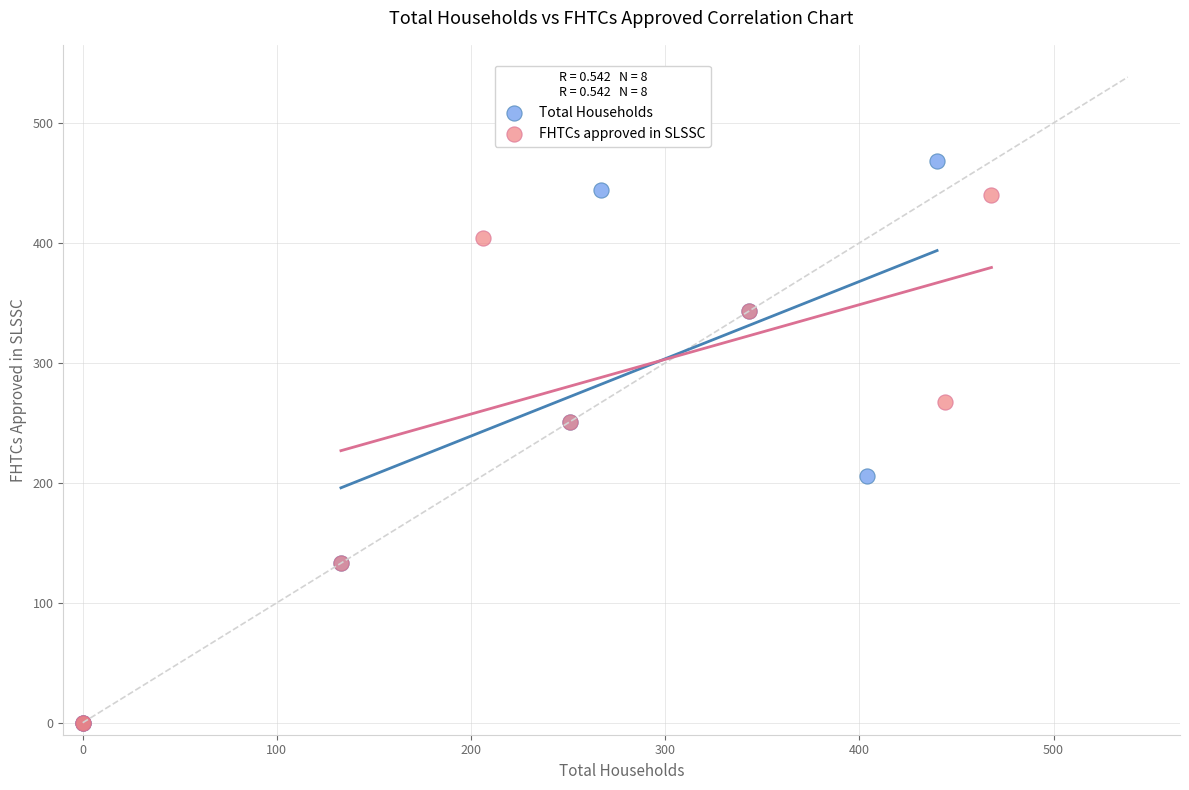

Which series has the widest spread of Y values?

Total Households